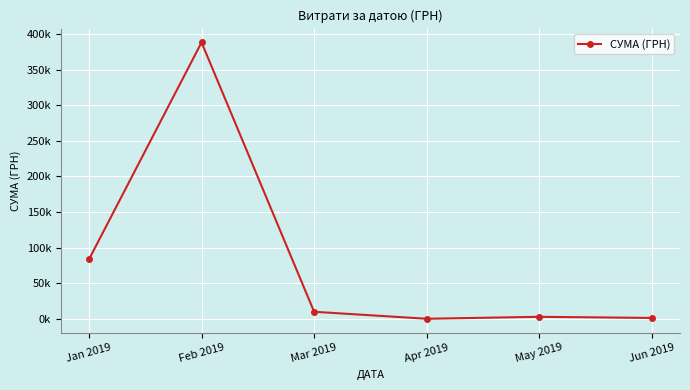

What is the approximate value at Mar 2019?

9939.4